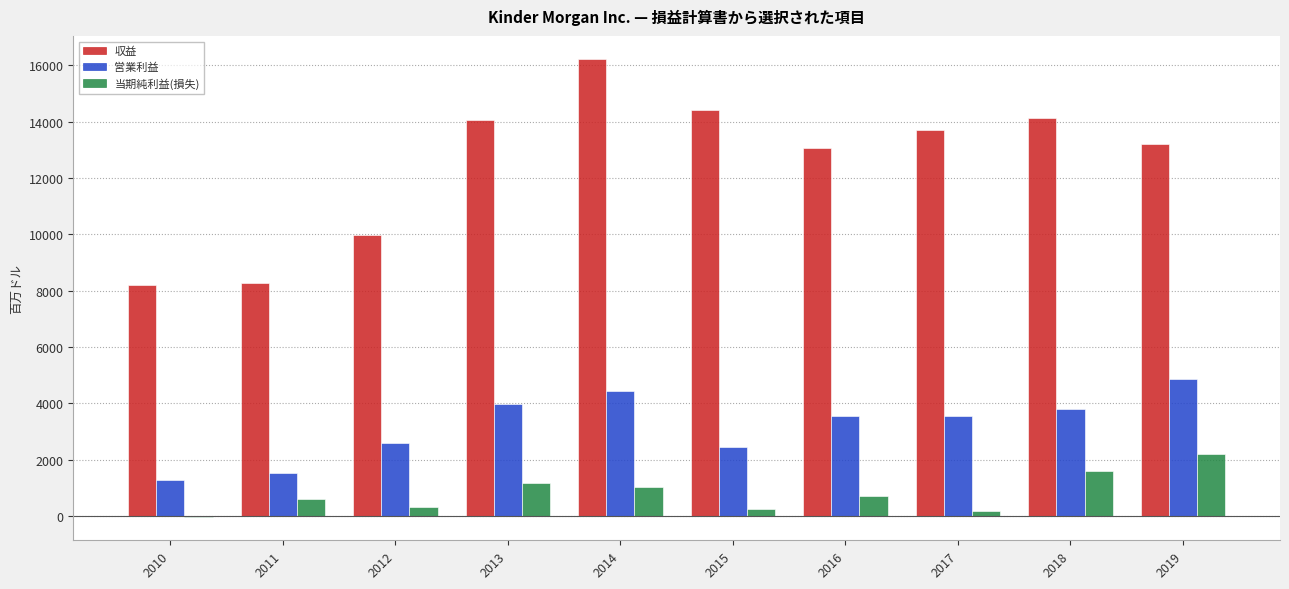

How many categories are shown in the chart?

10